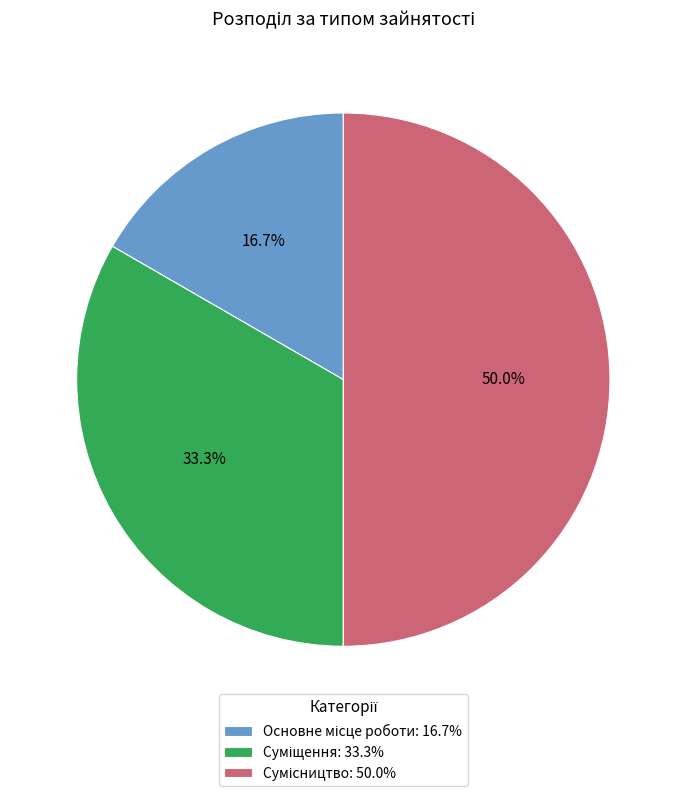

How many slices are in this pie chart?

3